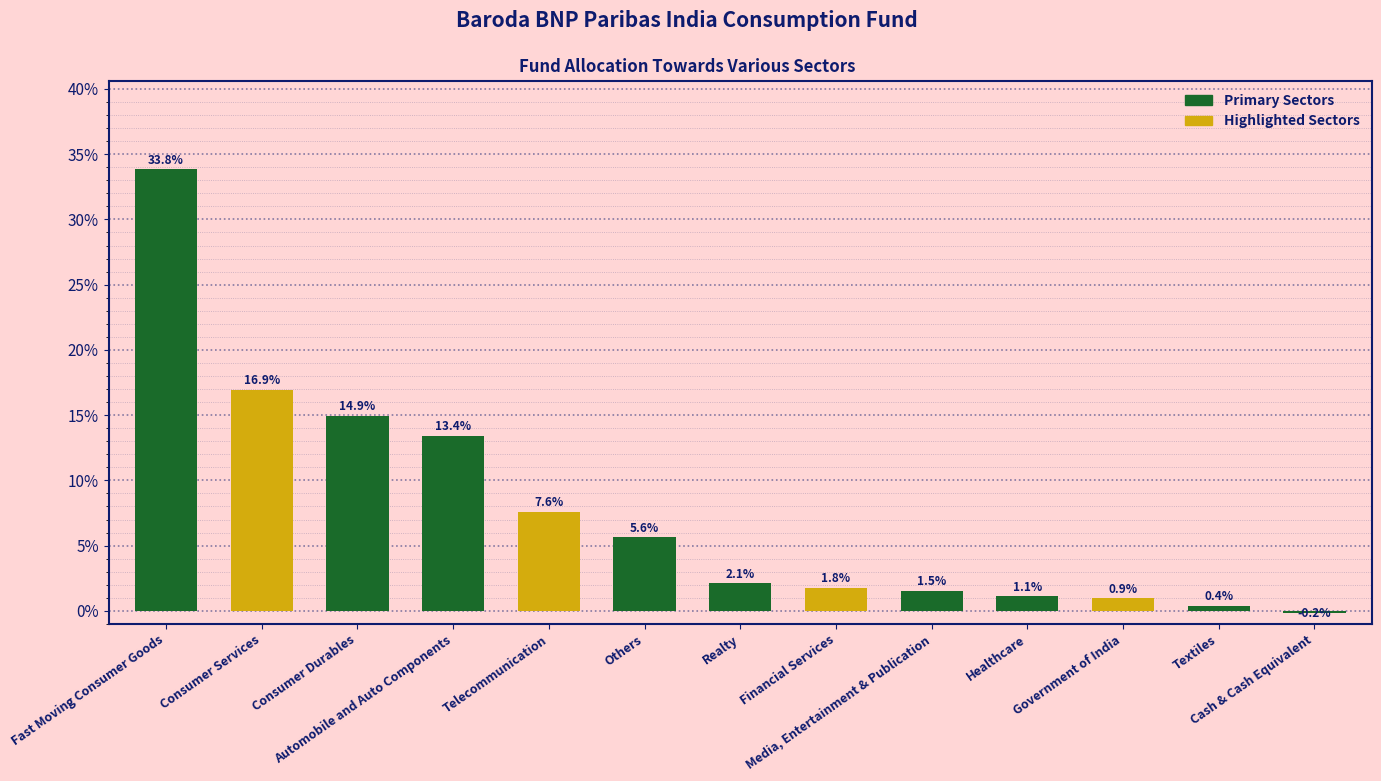

Reading left to right, transcribe all the data shown in this chart.

Fast Moving Consumer Goods=0.3	Consumer Services=0.2	Consumer Durables=0.1	Automobile and Auto Components=0.1	Telecommunication=0.1	Others=0.1	Realty=0.0	Financial Services=0.0	Media, Entertainment & Publication=0.0	Healthcare=0.0	Government of India=0.0	Textiles=0.0	Cash & Cash Equivalent=-0.0